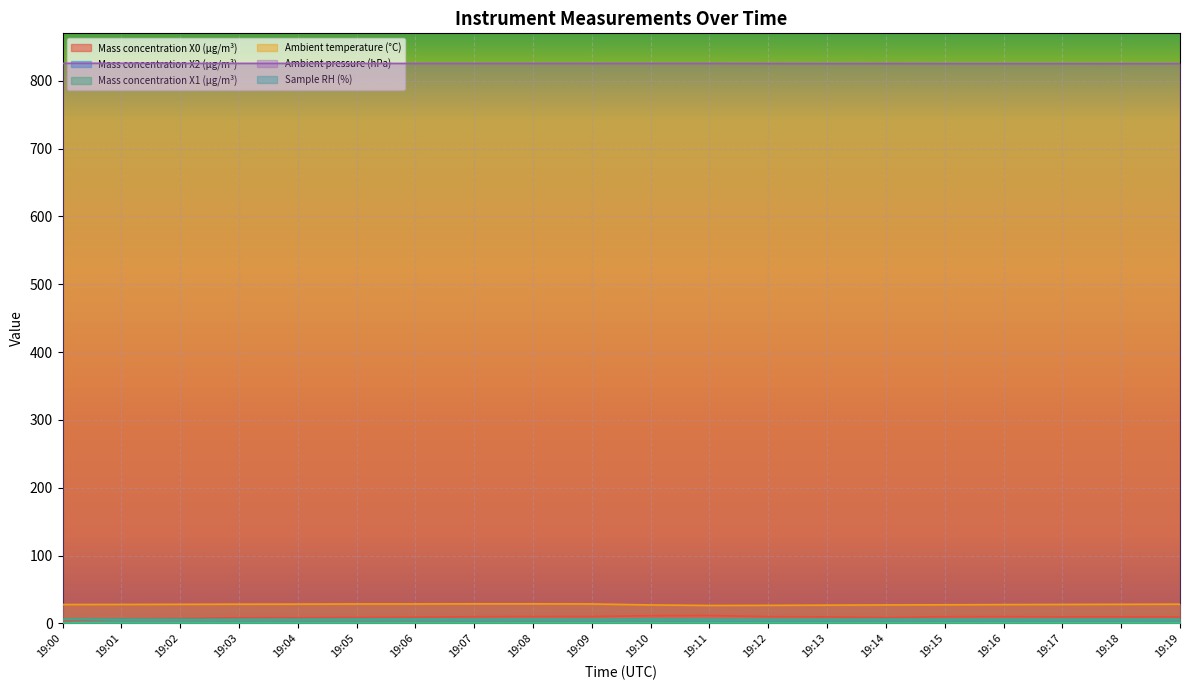

Where is the first local maximum for Ambient pressure (hPa)?

19:01